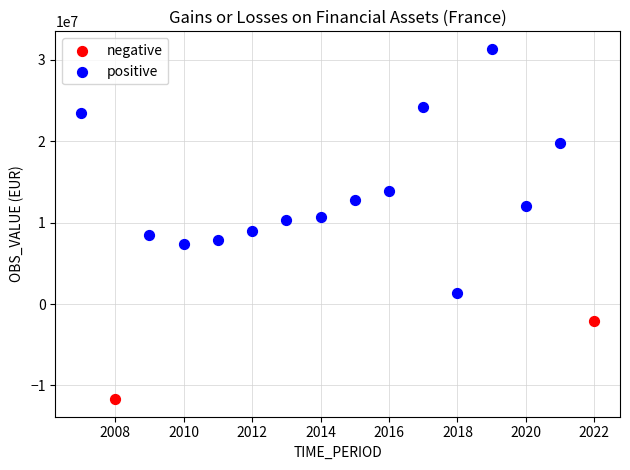

What are all the series names shown in the legend?

negative, positive